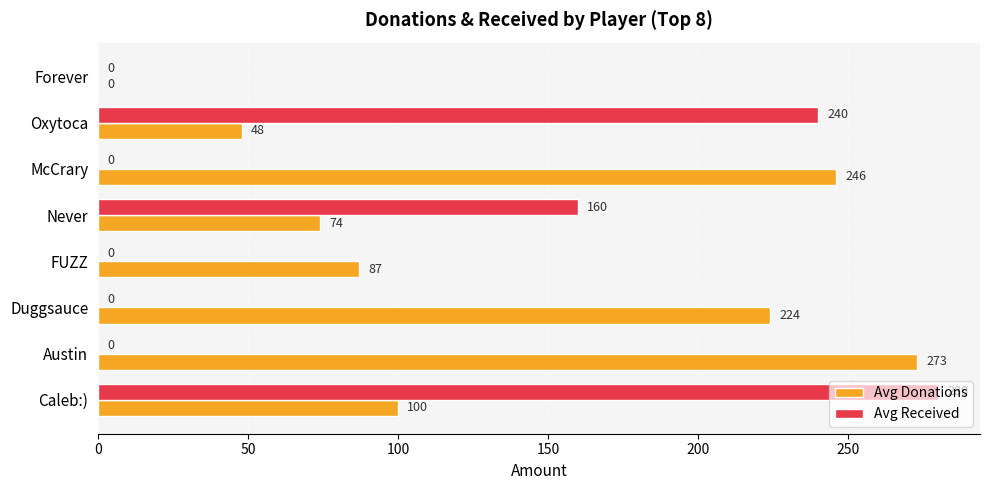

Which series has the largest total across all categories?

Avg Donations